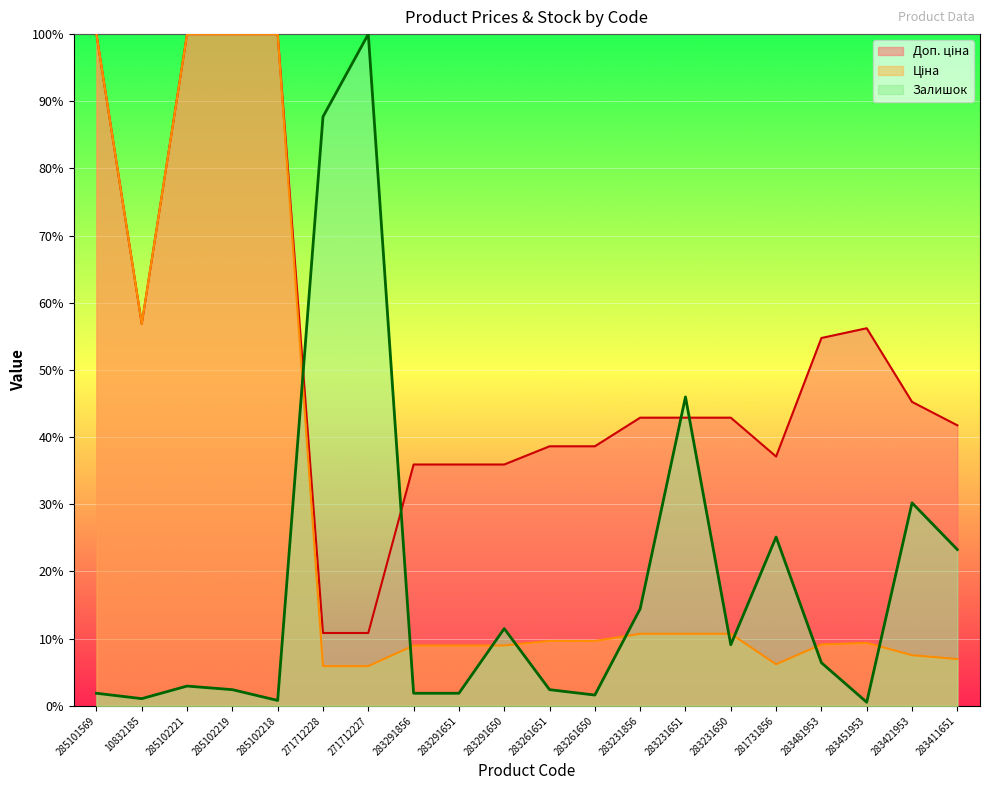

Does the chart display data point markers on the line(s)?

No